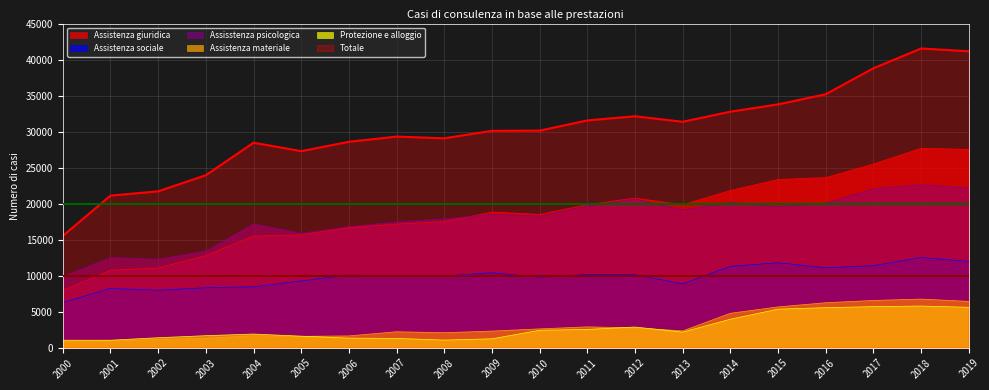

True or false: Protezione e alloggio and Assisstenza psicologica intersect in this chart.

False